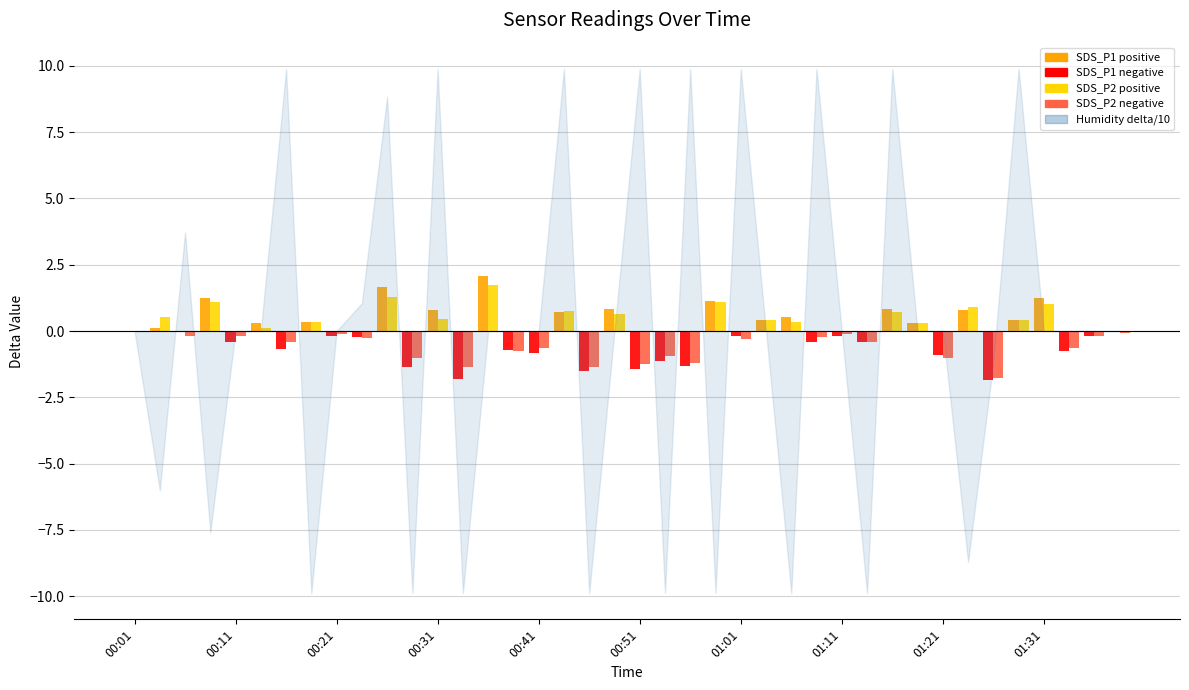

What is the maximum value shown in the chart?

2.1